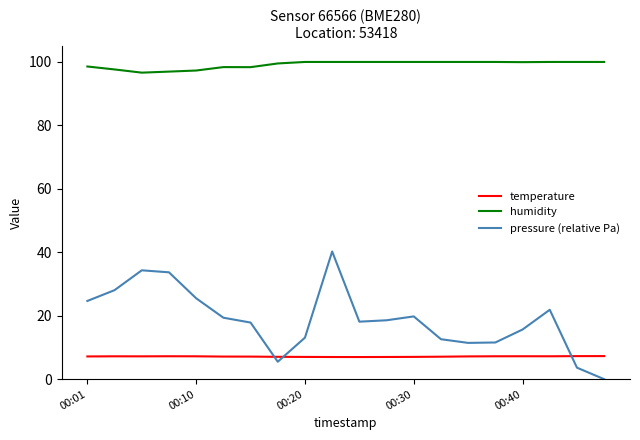

Which series has the widest spread of values?

pressure (relative Pa)